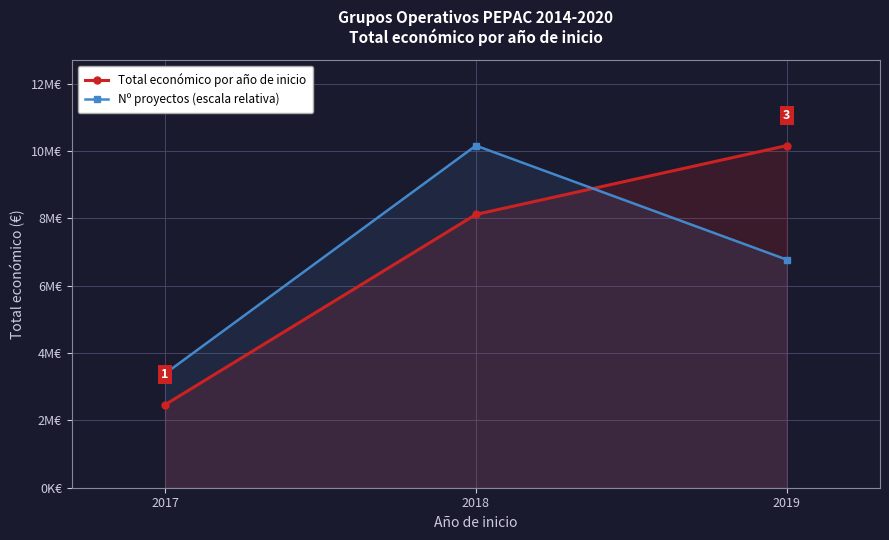

What is the lowest value of the Total económico por año de inicio series?

2464572